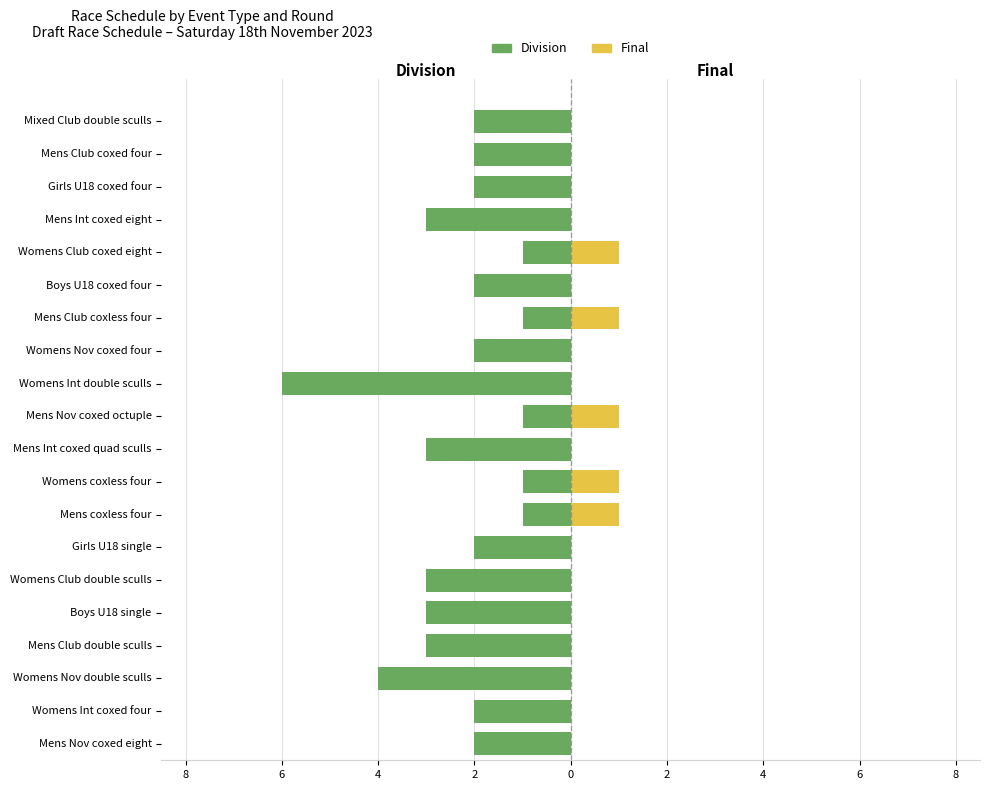

At Mens Nov coxed eight, list the series in order from smallest to largest.

Division, Final